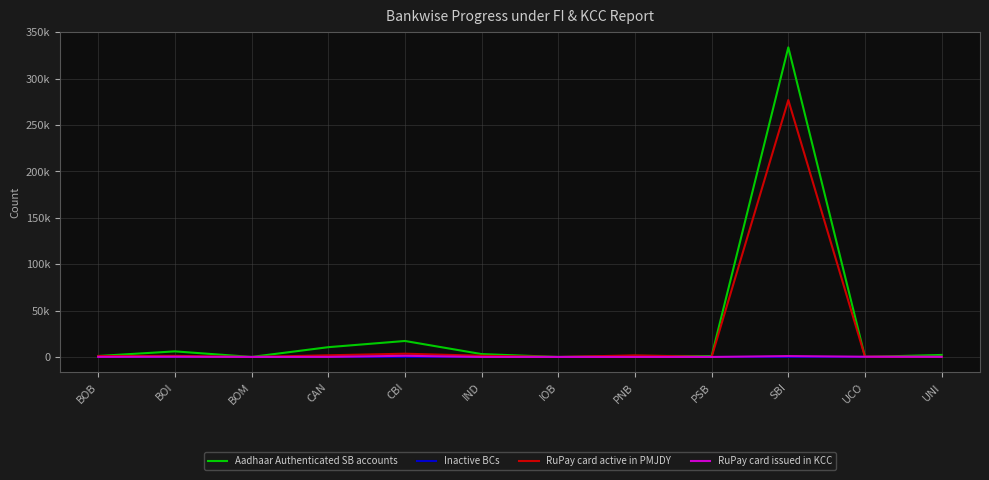

Does the chart have visible grid lines?

Yes